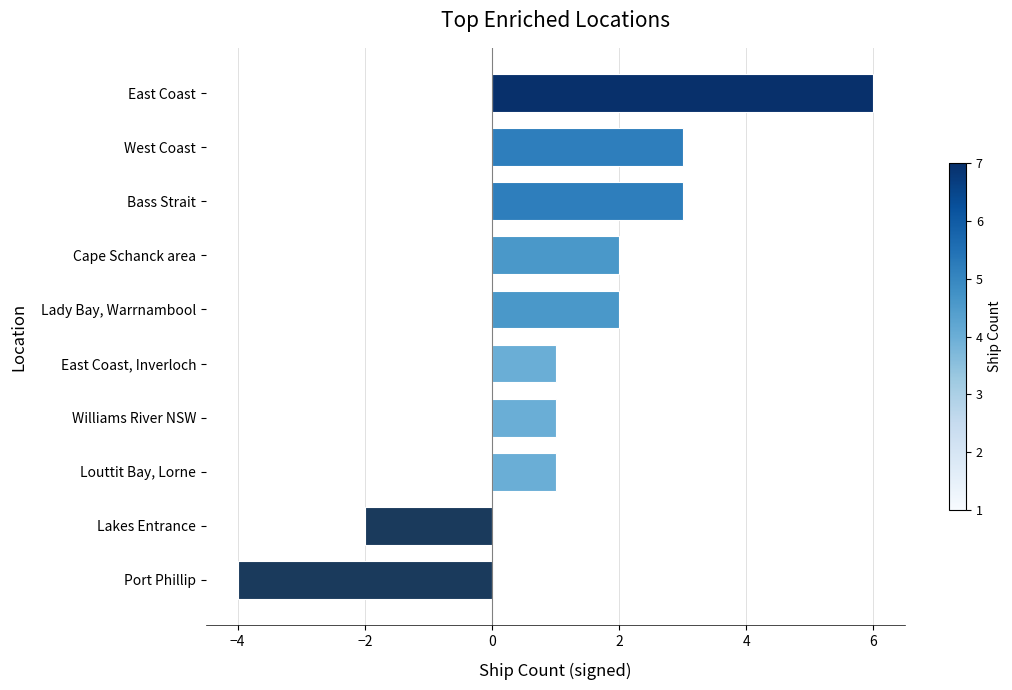

What is the difference between the maximum and minimum values?

10